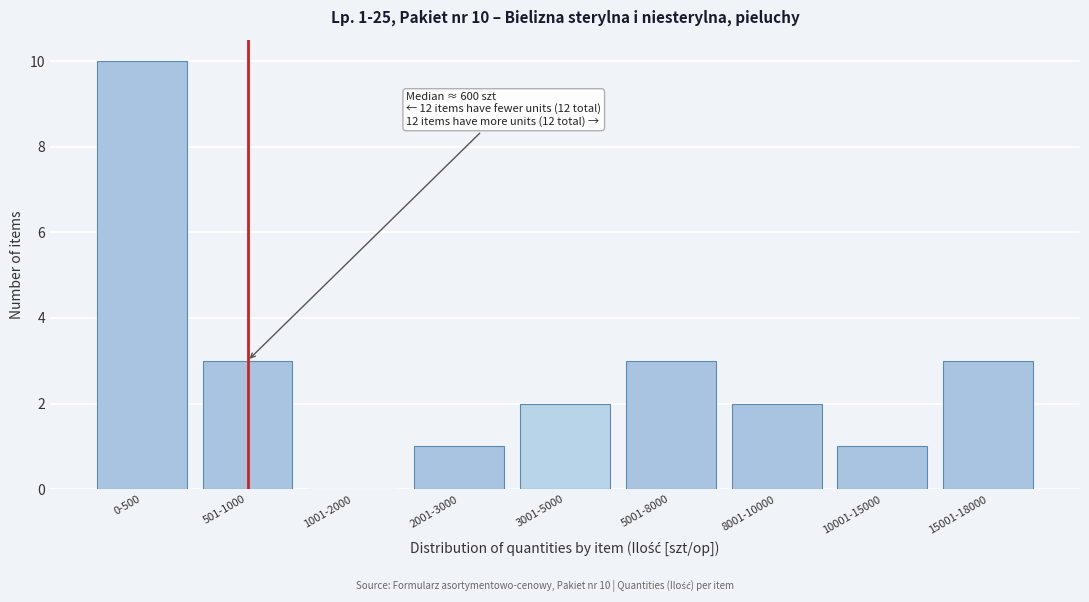

Reading right to left, transcribe all the data shown in this chart.

15001-18000=3	10001-15000=1	8001-10000=2	5001-8000=3	3001-5000=2	2001-3000=1	1001-2000=0	501-1000=3	0-500=10